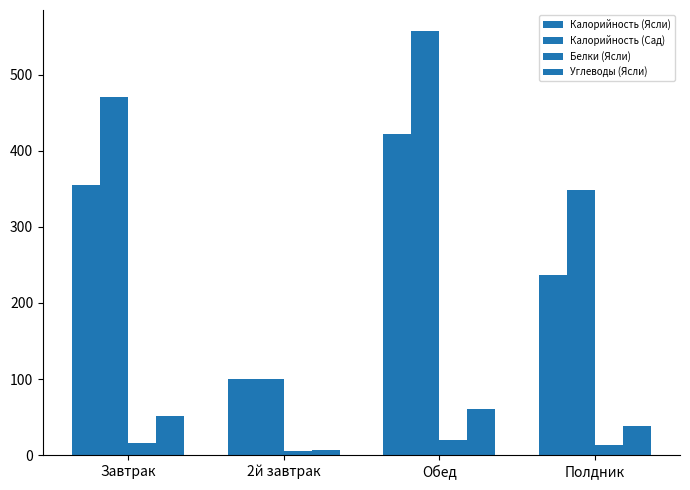

How many values in the Калорийность (Сад) series are below 470?

2